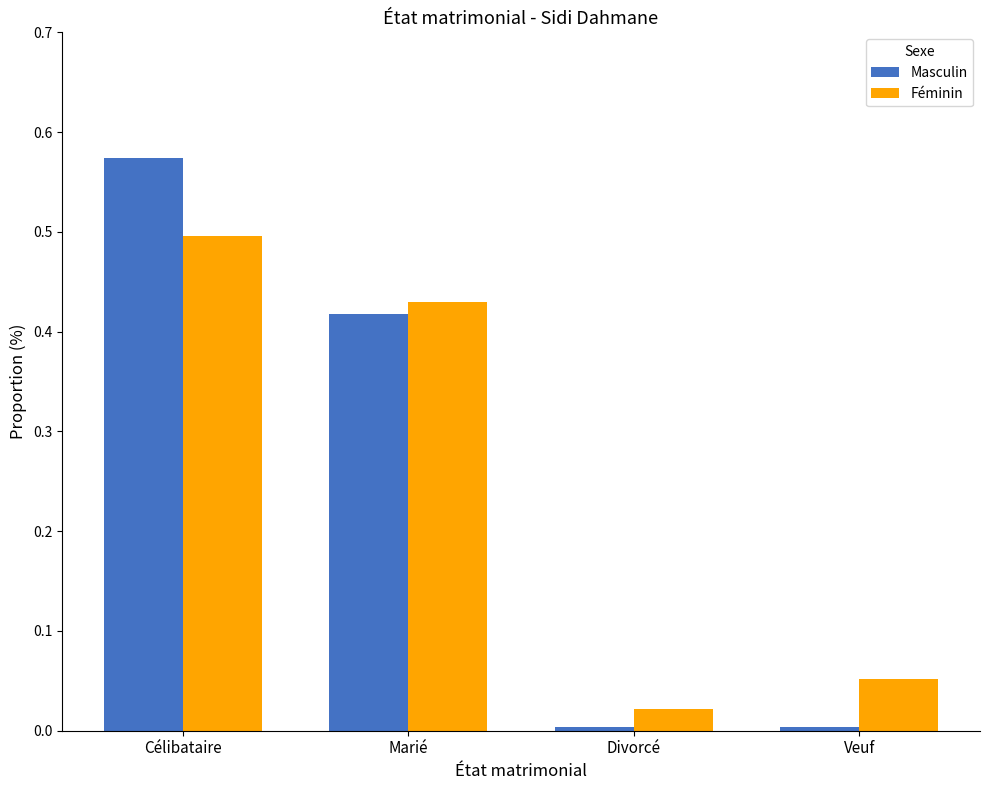

List the series in order of their peak value, highest first.

Masculin, Féminin